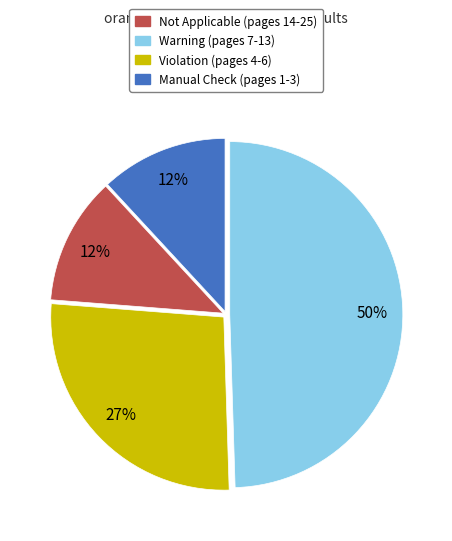

Is there a majority slice in this chart?

No